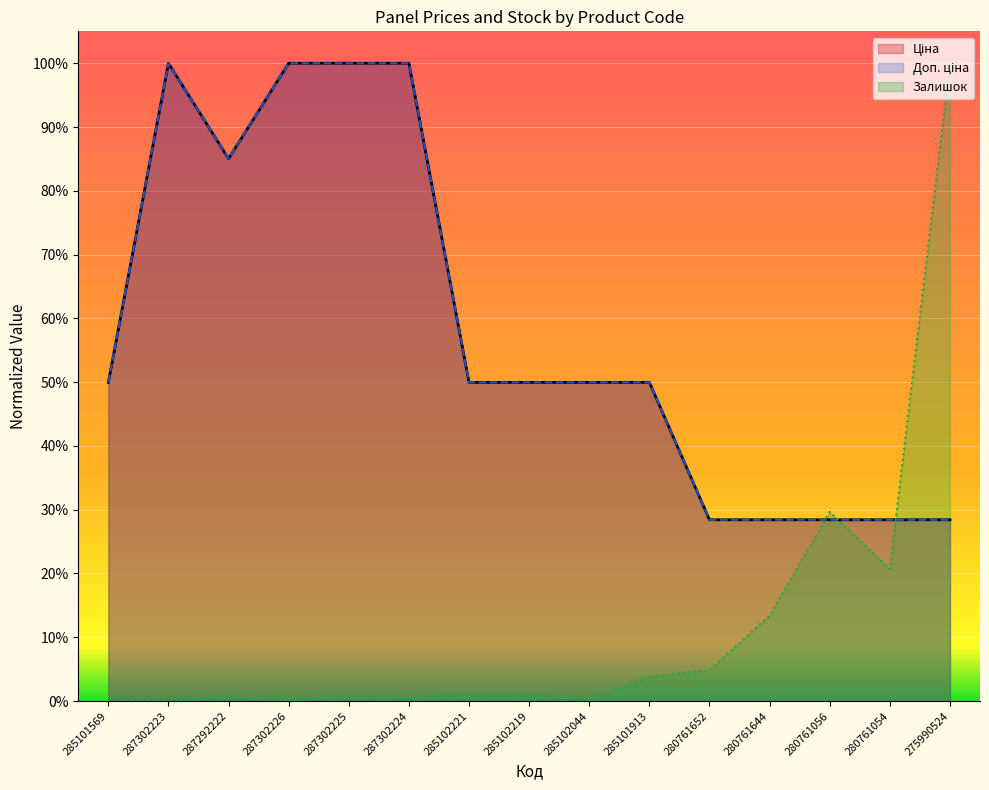

How many Доп. ціна values are between 0 and 1?

15